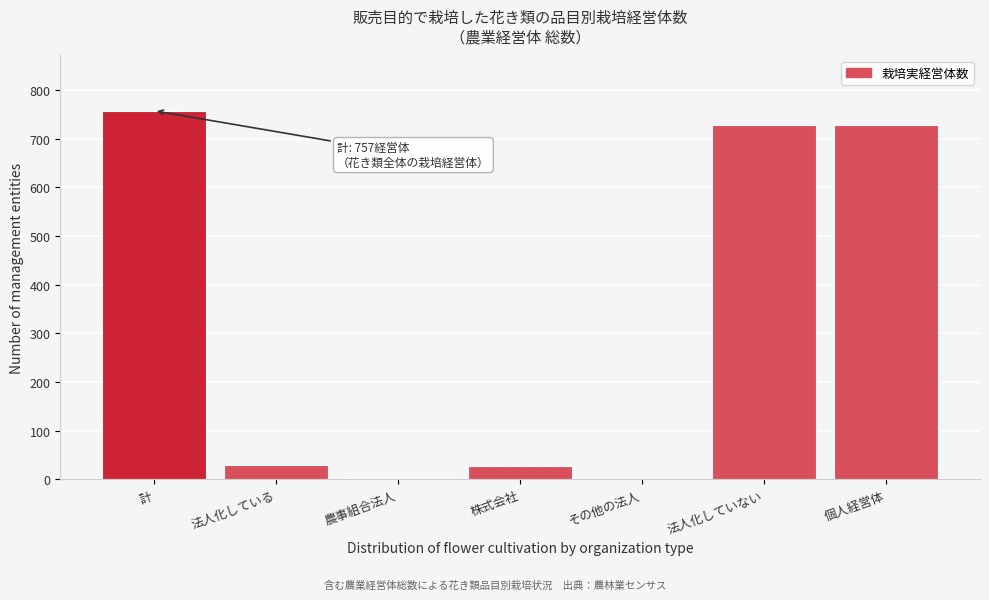

The value at 計 is 190. True or false?

False